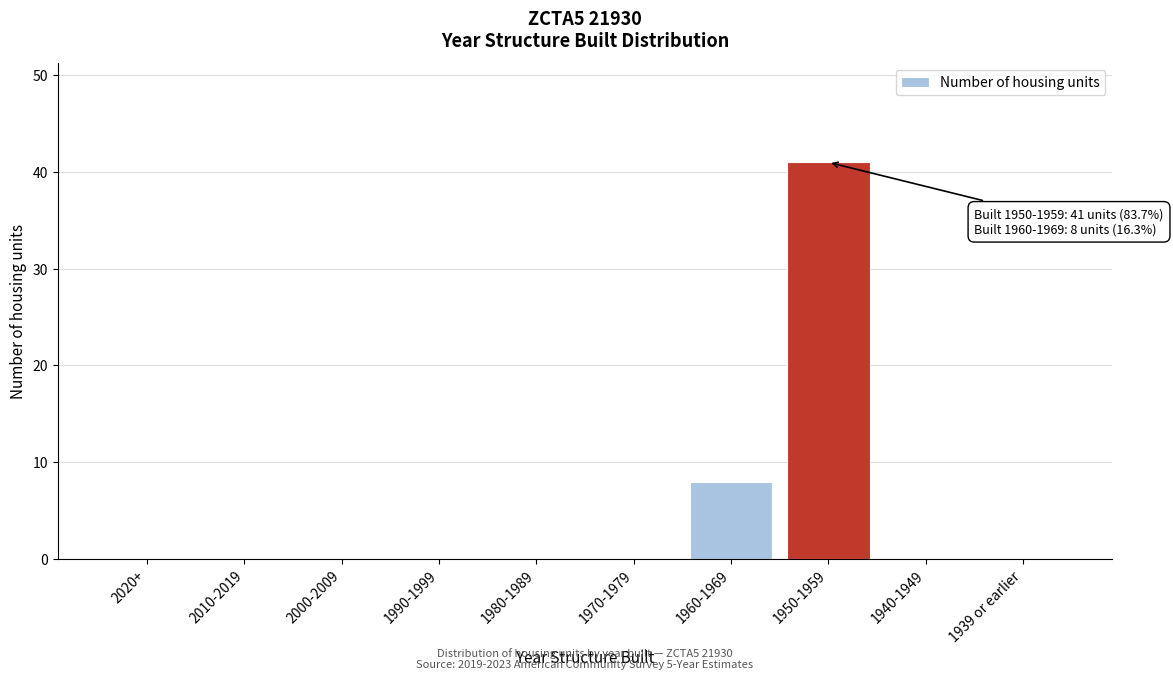

Reading left to right, list all the values displayed in this chart.

2020+=0	2010-2019=0	2000-2009=0	1990-1999=0	1980-1989=0	1970-1979=0	1960-1969=8	1950-1959=41	1940-1949=0	1939 or earlier=0